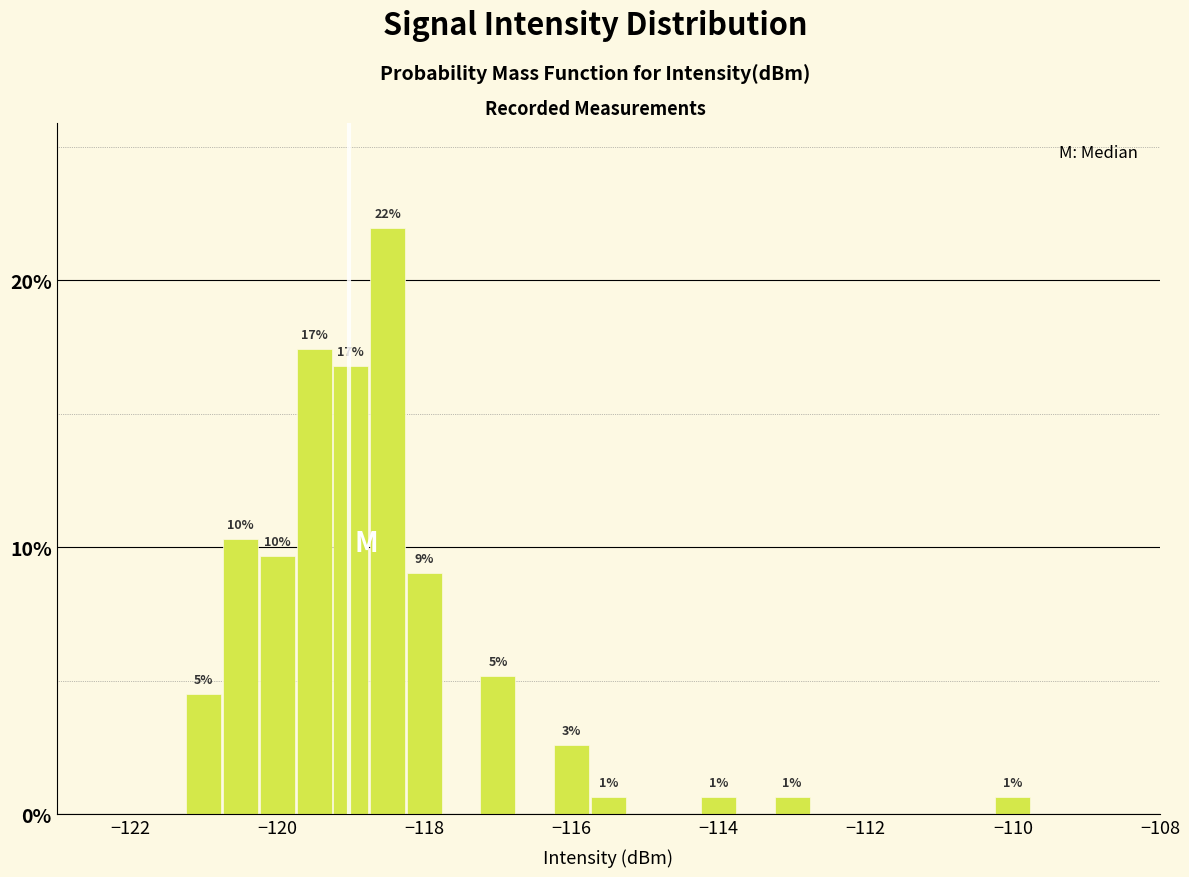

Read against the x-axis, roughly where is the centre of the tallest bar?

-118.4